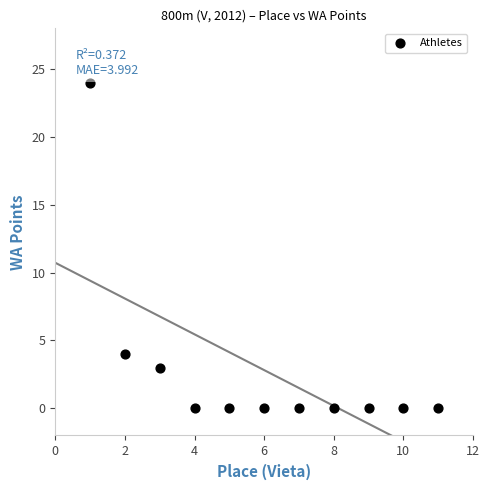

What Y value in the scatter plot is closest to 12?

4